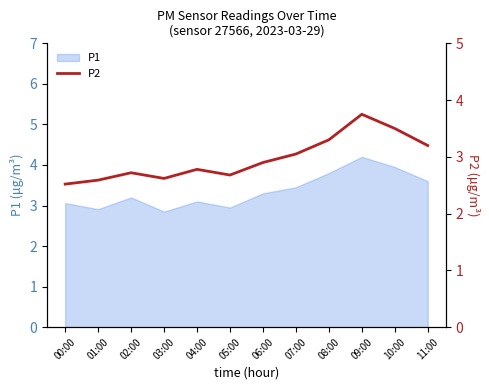

Reading right to left, transcribe all the data shown in this chart.

3.2	3.5	3.8	3.3	3.0	2.9	2.7	2.8	2.6	2.7	2.6	2.5